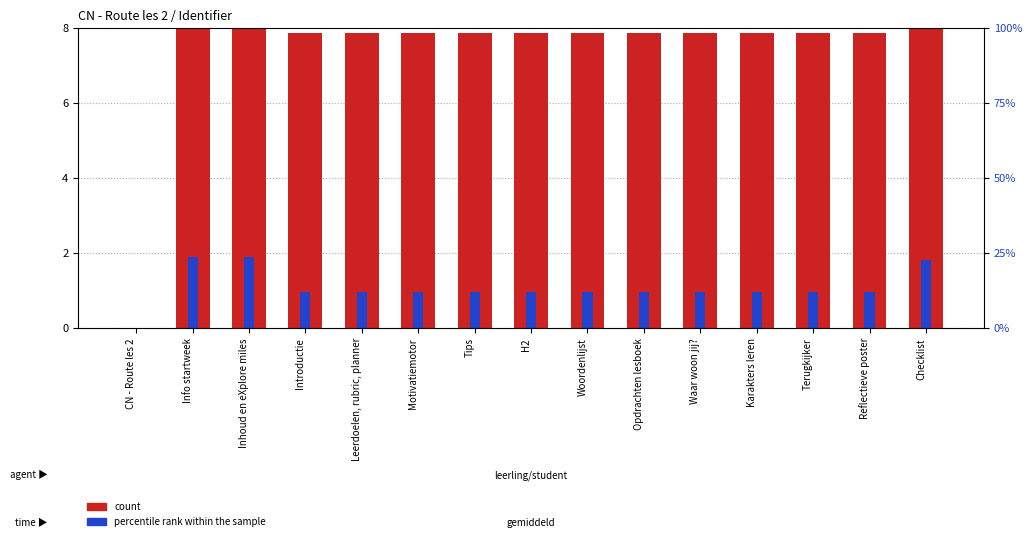

What is the approximate value of percentile rank within the sample at Reflectieve poster?

0.9